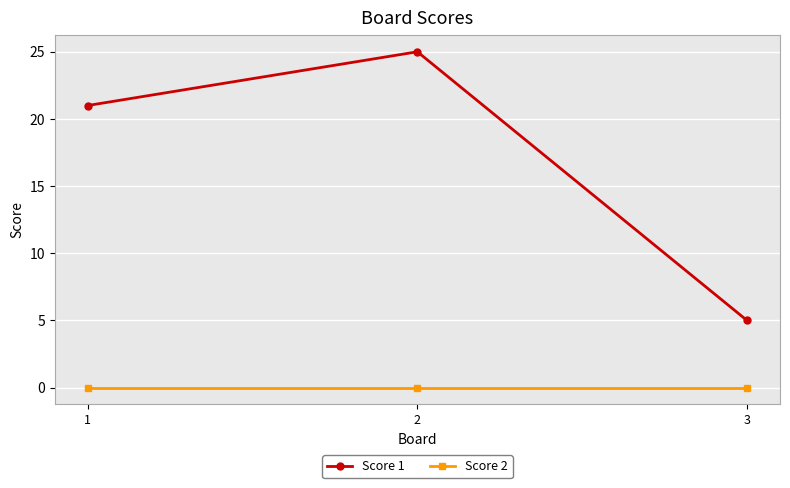

What is the lowest value of the Score 1 series?

5